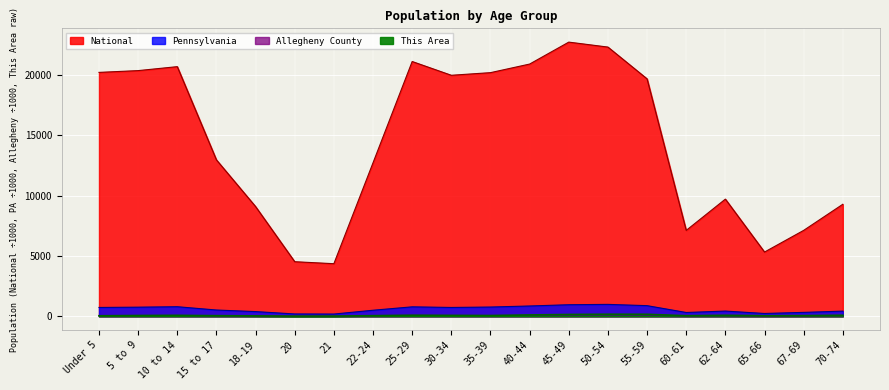

Where do Allegheny County and This Area first cross each other?

5 to 9 and 10 to 14